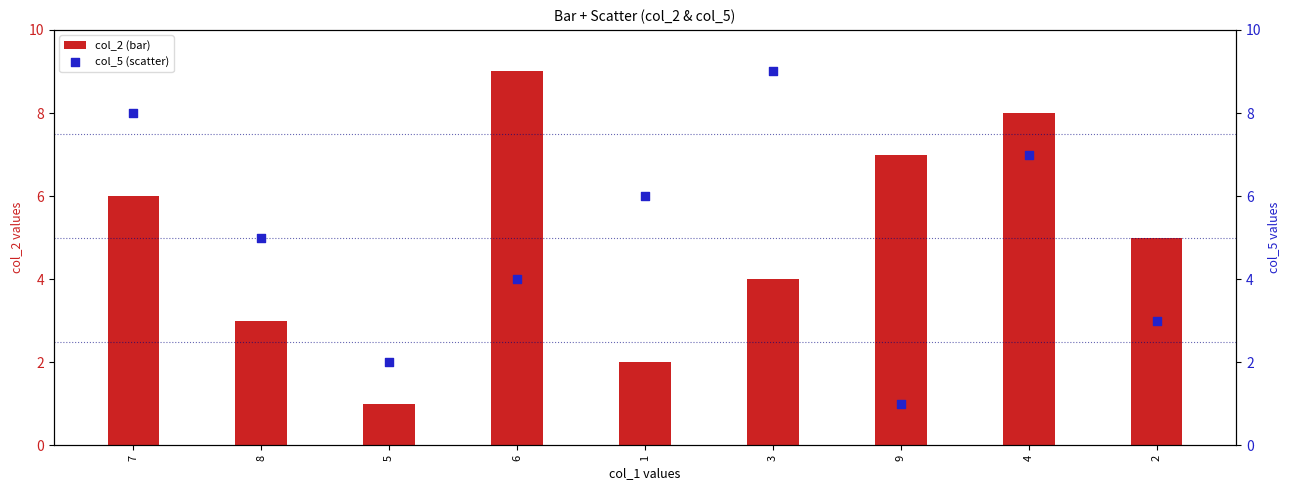

What are all the series names shown in the legend?

col_2 (bar), col_5 (scatter)